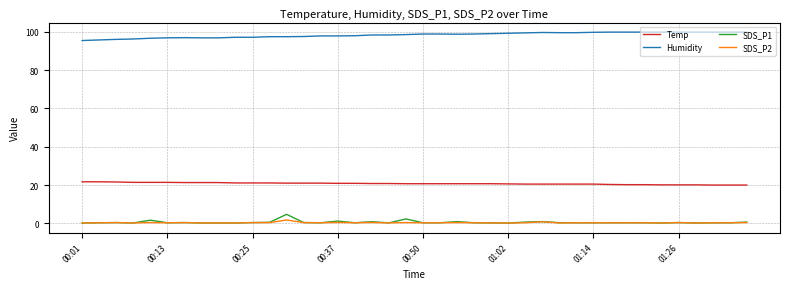

What is the greatest value displayed?

99.9